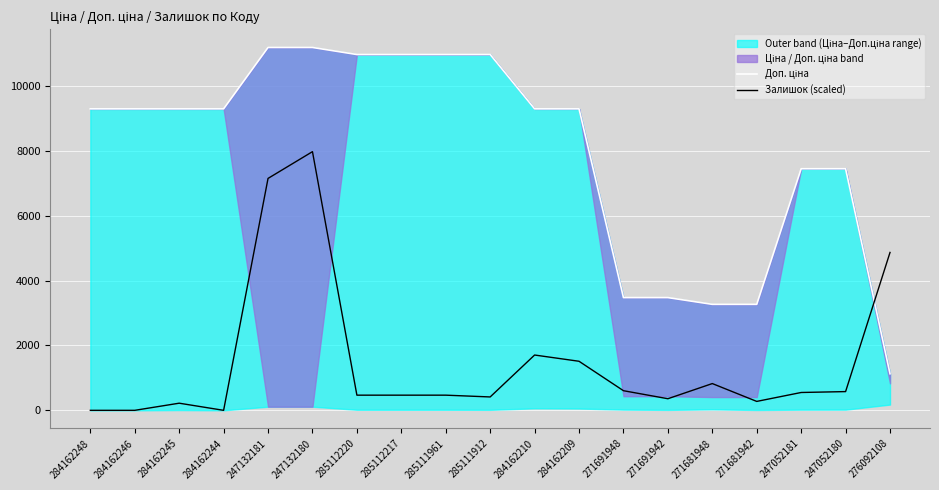

What is the maximum value for Доп. ціна?

11182.0